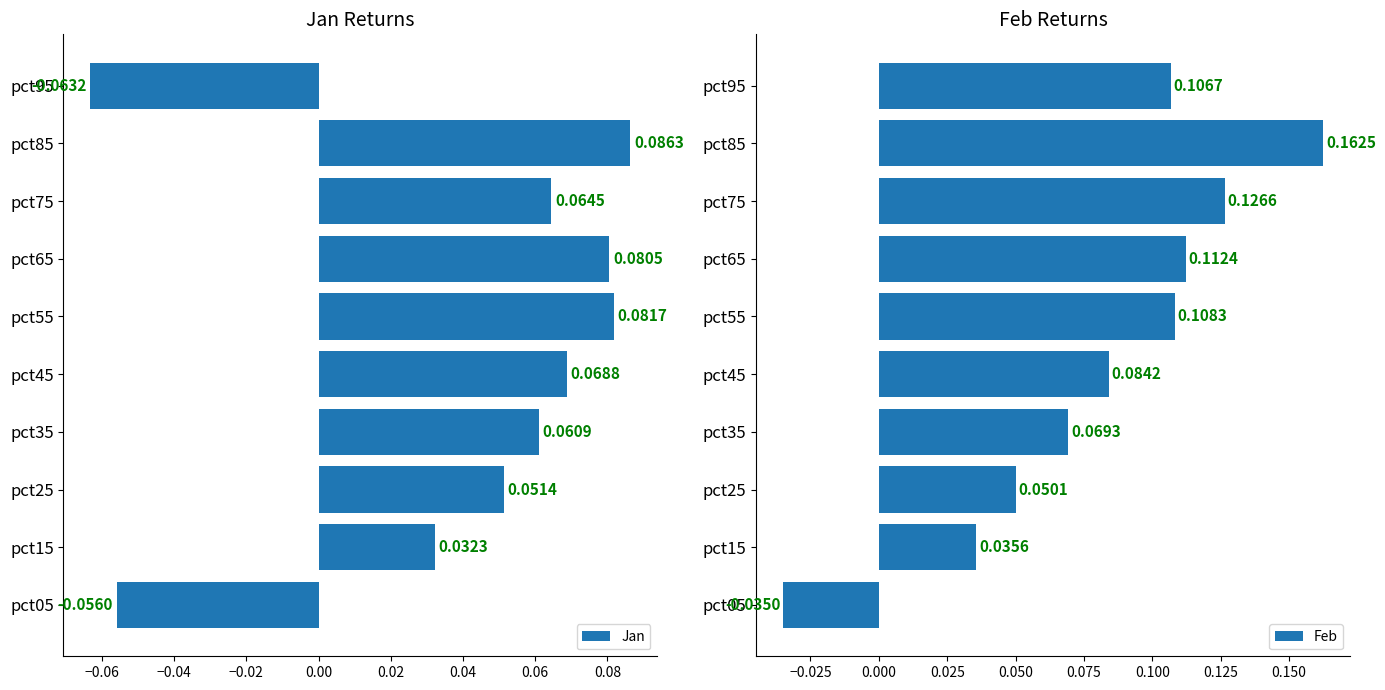

List the series in order of their overall mean, lowest first.

Jan, Feb